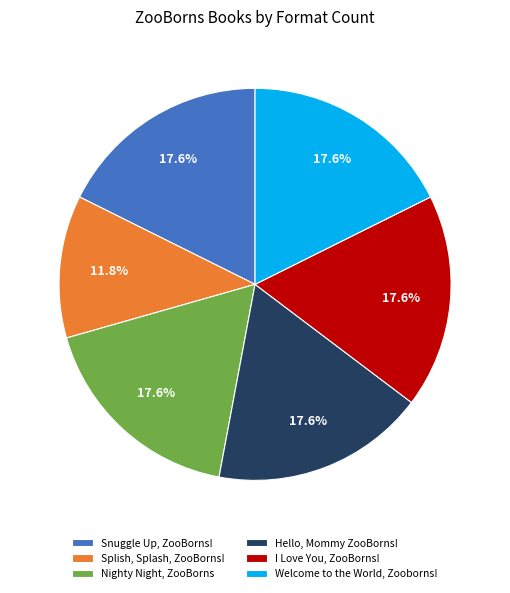

To the nearest percent, what percentage of the pie is Hello, Mommy ZooBorns!?

18%